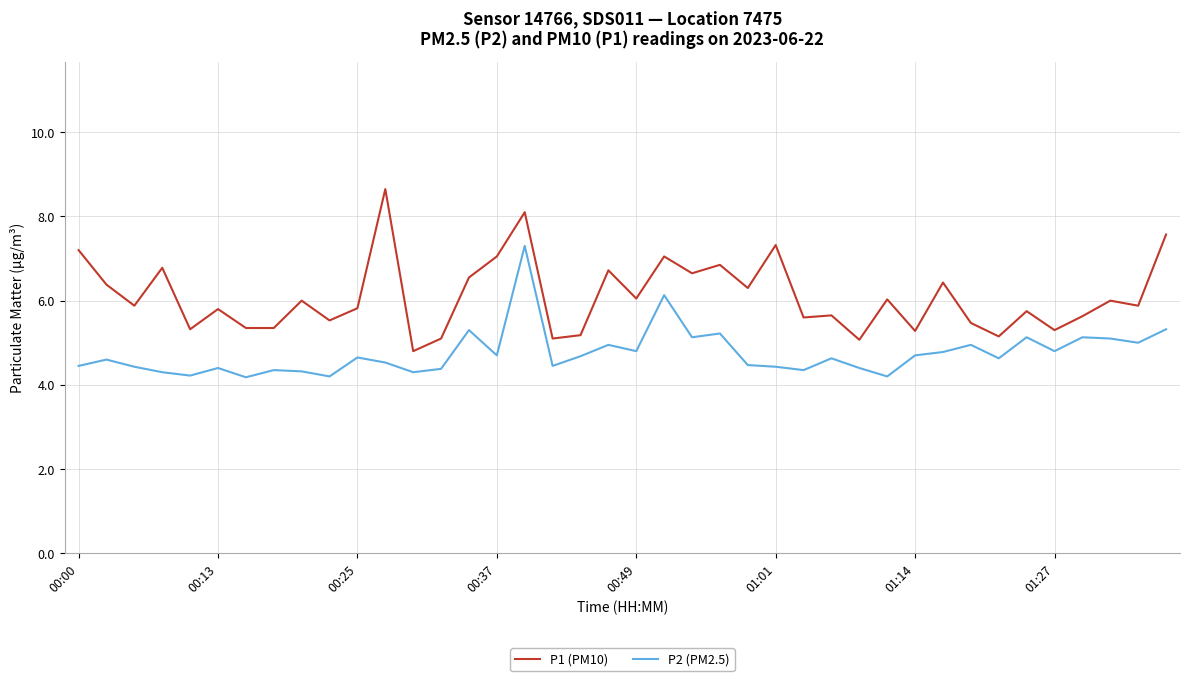

What is the sum of all P2 (PM2.5) values?

190.0